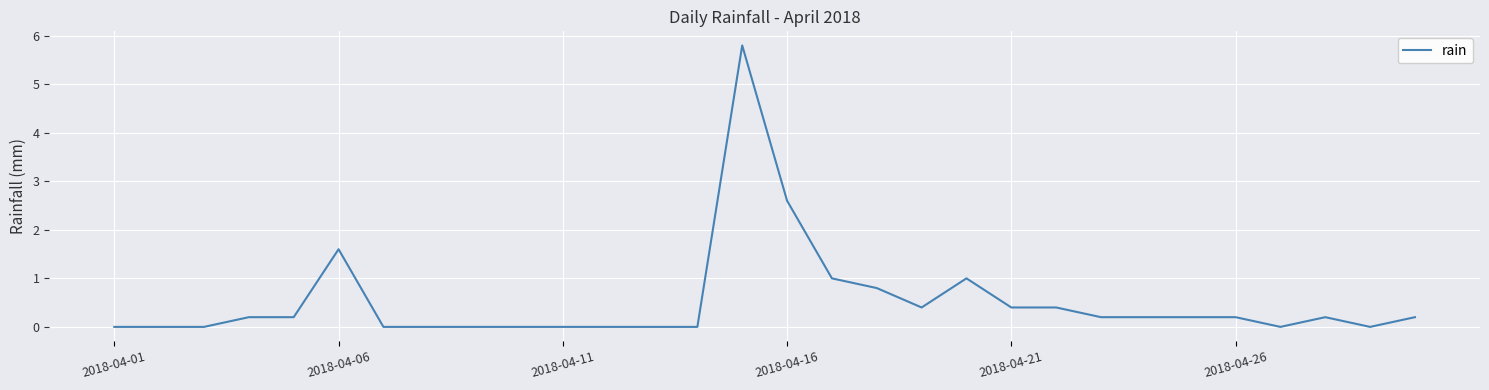

What is the sum of all values?

15.6